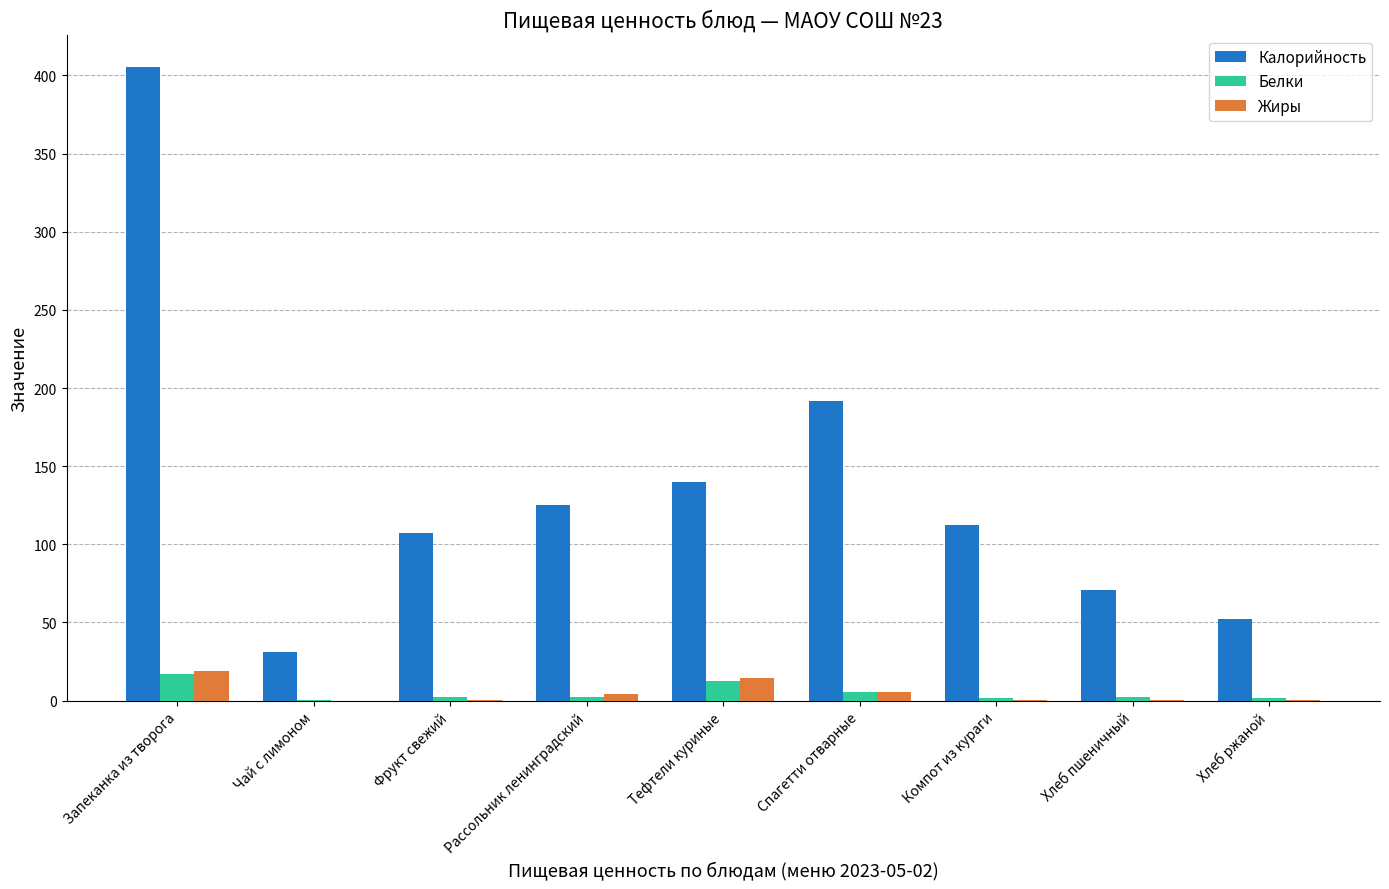

What are all the series names shown in the legend?

Калорийность, Белки, Жиры